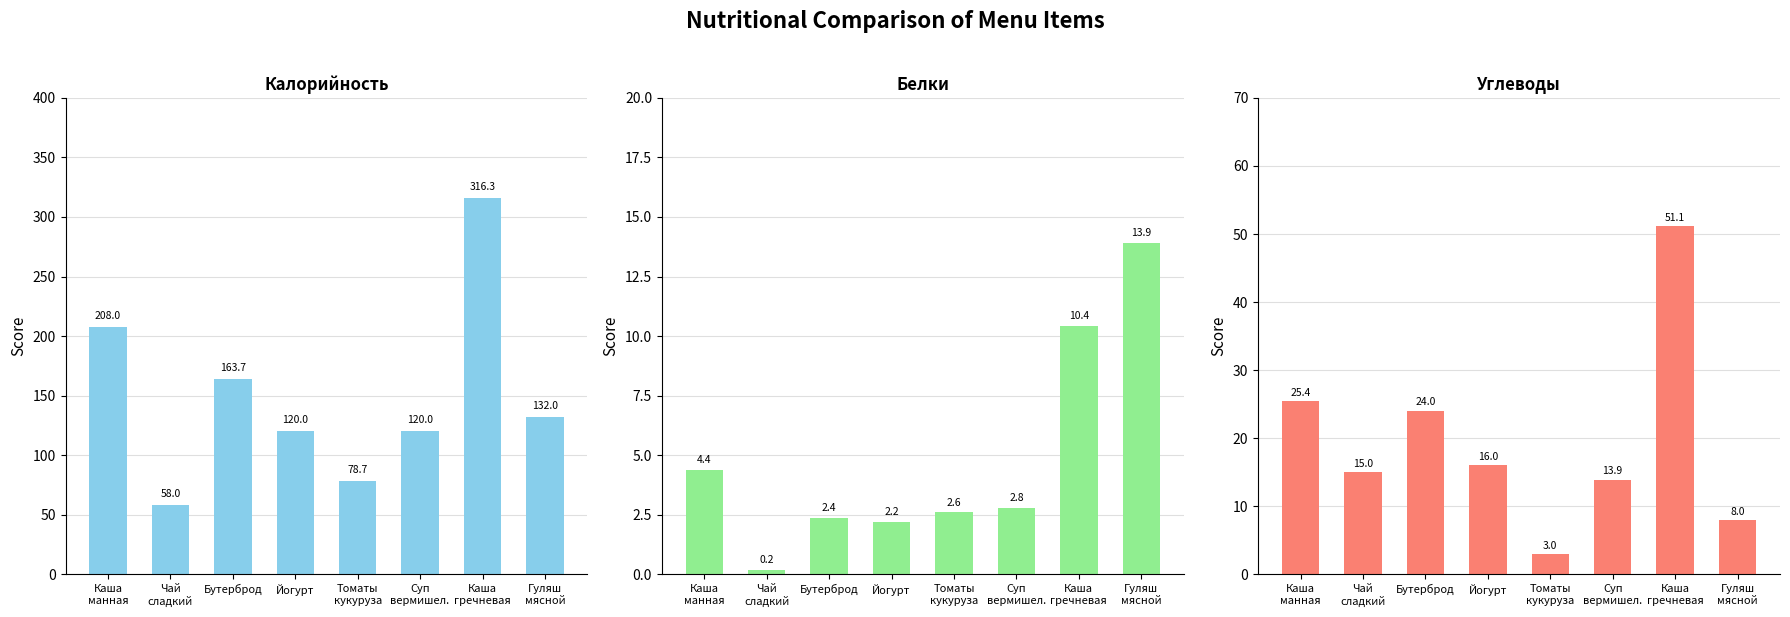

How many values in the Углеводы series are below 16?

4